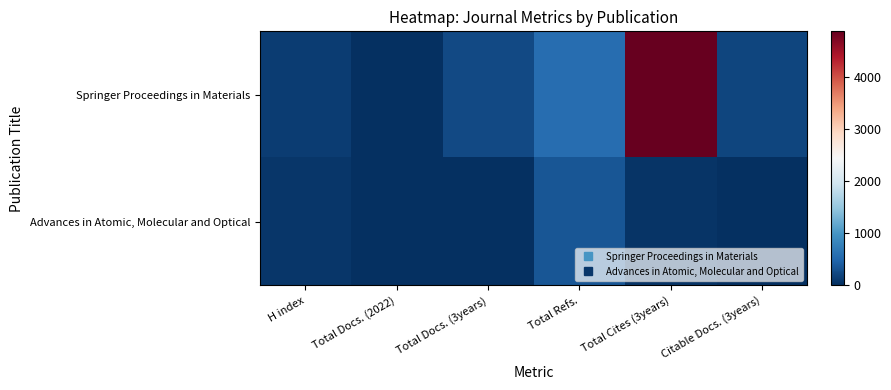

Reading left to right, transcribe all the data shown in this chart.

Springer Proceedings in Materials: H index=129	Total Docs. (2022)=7	Total Docs. (3years)=232	Total Refs.=585	Total Cites (3years)=4884	Citable Docs. (3years)=192
Advances in Atomic, Molecular and Optical: H index=59	Total Docs. (2022)=2	Total Docs. (3years)=12	Total Refs.=345	Total Cites (3years)=39	Citable Docs. (3years)=0